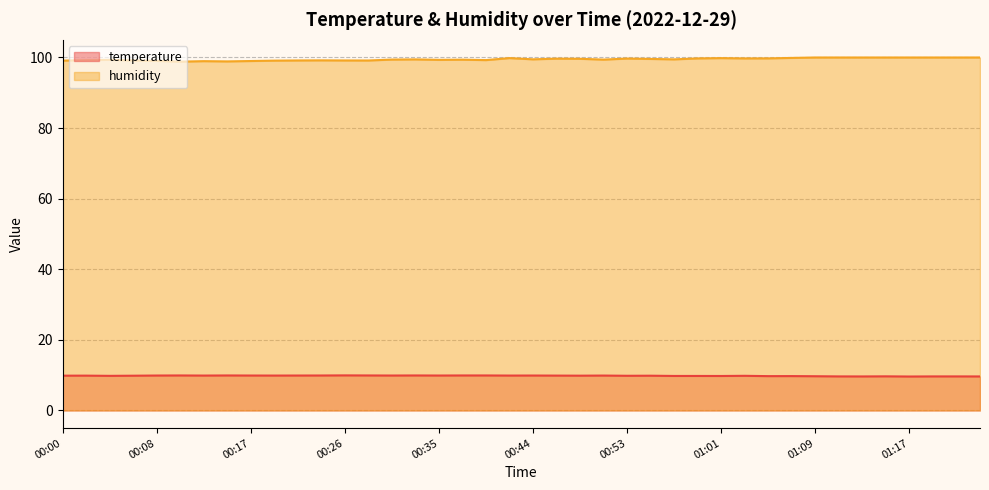

Reading right to left, what are all the values shown in this chart?

temperature: 01:23=9.6	01:21=9.7	01:19=9.7	01:17=9.6	01:15=9.7	01:13=9.6	01:11=9.7	01:09=9.7	01:07=9.7	01:05=9.7	01:03=9.8	01:01=9.8	00:59=9.8	00:57=9.8	00:55=9.8	00:53=9.8	00:51=9.9	00:48=9.9	00:46=9.9	00:44=9.9	00:42=9.9	00:40=9.9	00:37=9.9	00:35=9.9	00:33=9.9	00:30=9.9	00:28=9.9	00:26=9.9	00:23=9.9	00:21=9.9	00:19=9.9	00:17=9.9	00:14=9.9	00:12=9.9	00:10=9.9	00:08=9.9	00:06=9.8	00:04=9.8	00:02=9.9	00:00=9.9
humidity: 01:23=100.0	01:21=100.0	01:19=100.0	01:17=100.0	01:15=100.0	01:13=100.0	01:11=100.0	01:09=100.0	01:07=99.9	01:05=99.8	01:03=99.7	01:01=99.8	00:59=99.7	00:57=99.5	00:55=99.6	00:53=99.7	00:51=99.4	00:48=99.6	00:46=99.7	00:44=99.5	00:42=99.8	00:40=99.3	00:37=99.4	00:35=99.3	00:33=99.5	00:30=99.4	00:28=99.2	00:26=99.2	00:23=99.2	00:21=99.2	00:19=99.1	00:17=99.0	00:14=98.9	00:12=99.0	00:10=98.8	00:08=99.0	00:06=99.2	00:04=99.3	00:02=99.3	00:00=99.1